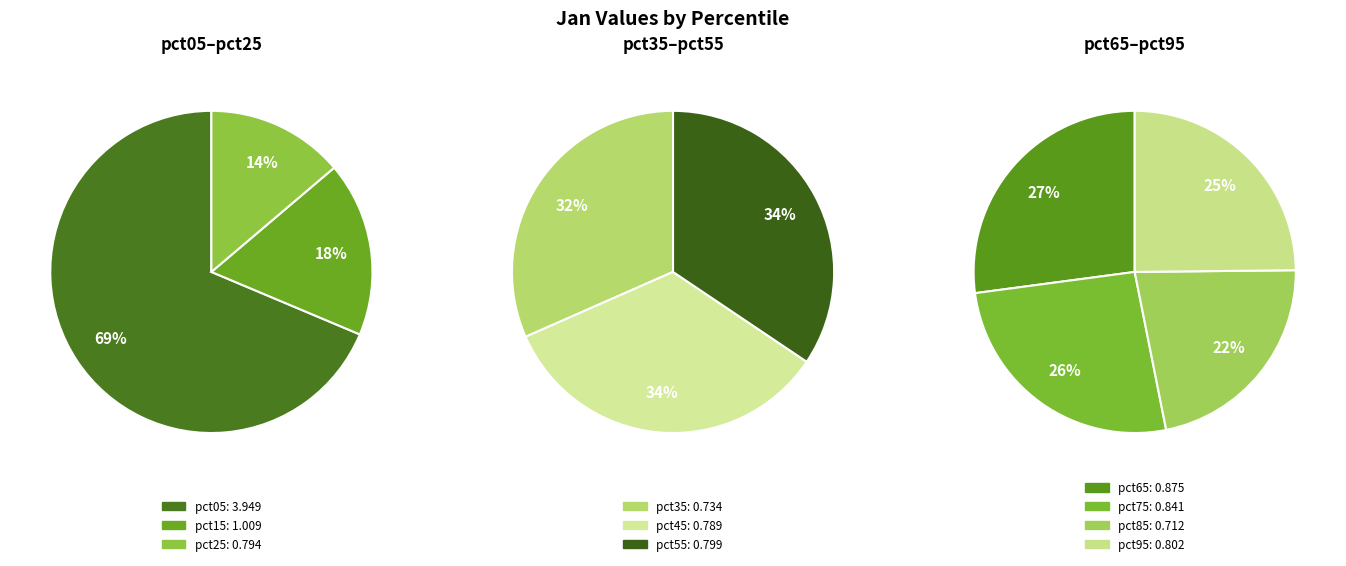

Which has a higher value, pct25 or pct35?

pct25